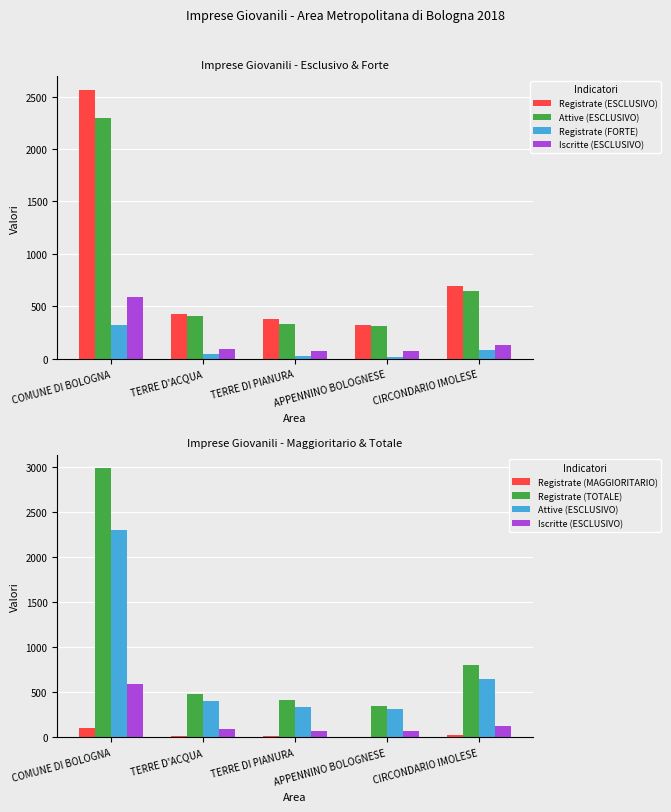

Is it true that Attive (ESCLUSIVO) equals 544 at TERRE DI PIANURA?

False